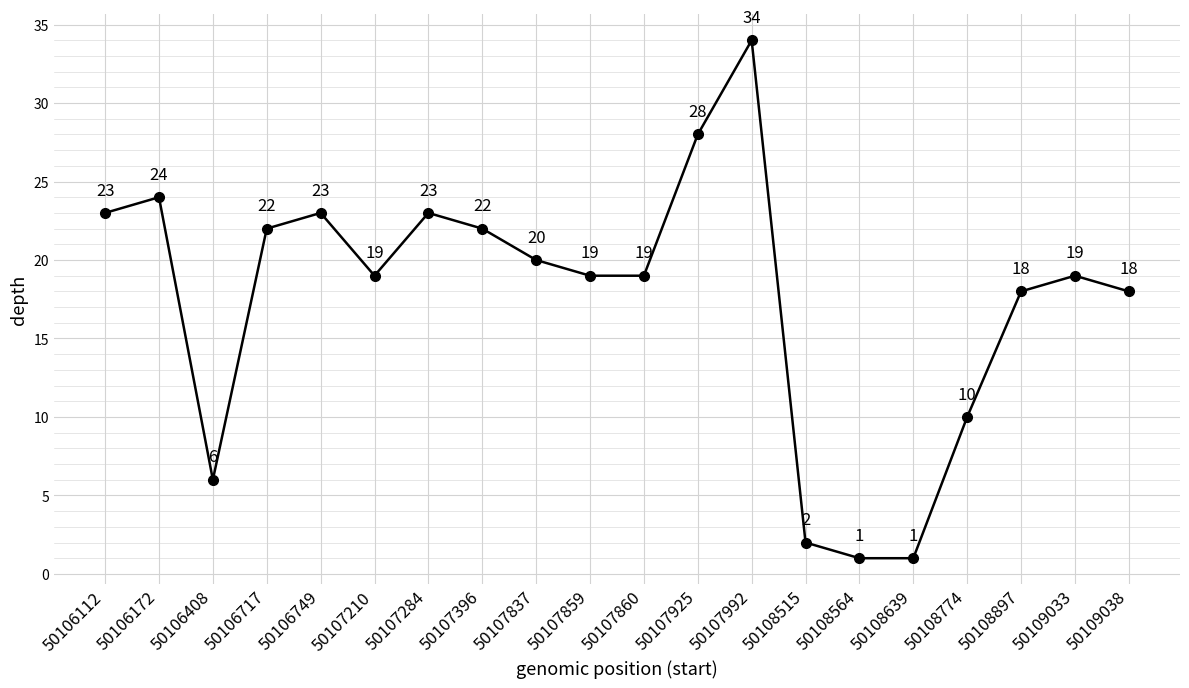

Is it true that the value at 50108774 is 3?

False